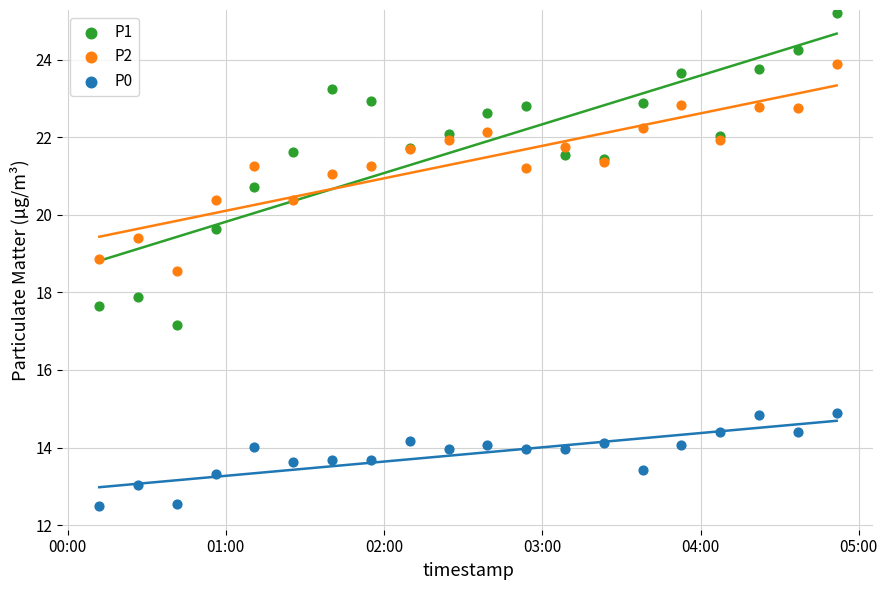

Which series has the widest spread of Y values?

P1